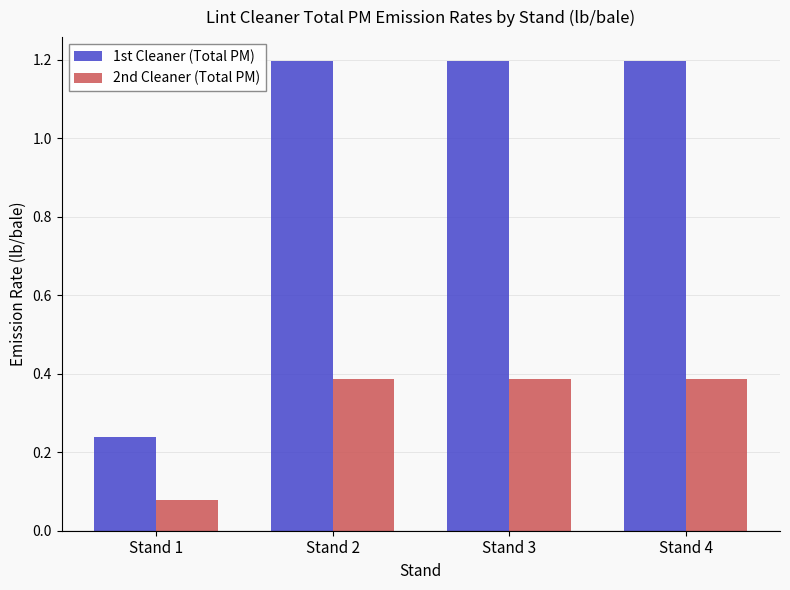

What is the sum of the 1st Cleaner (Total PM) values at Stand 1 and Stand 4?

1.4